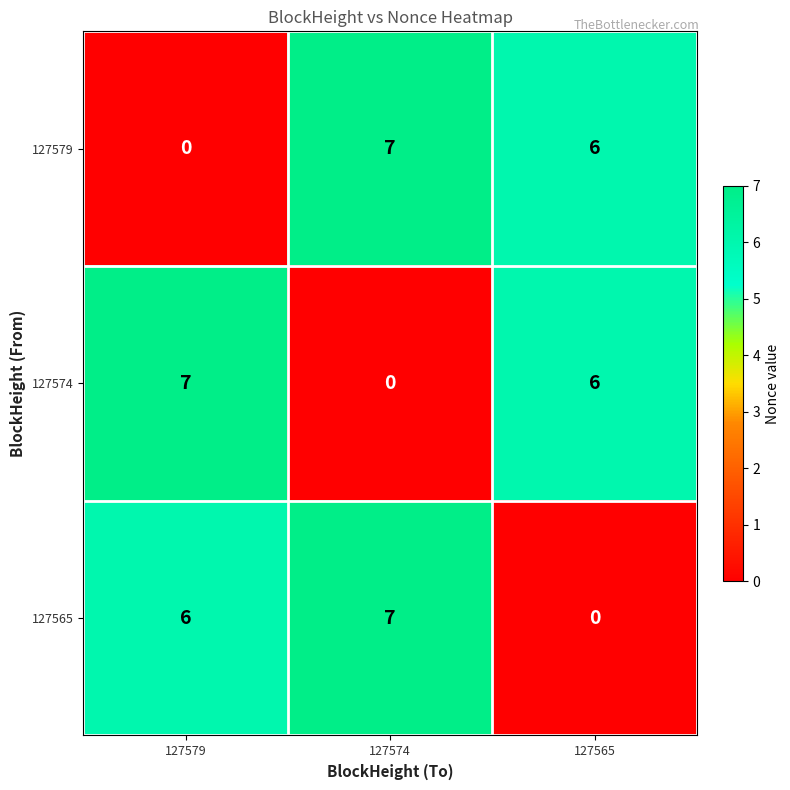

How many distinct data groups are displayed?

3